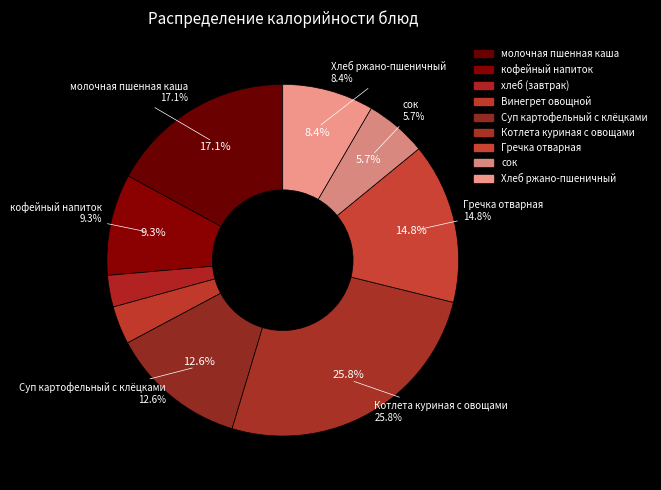

Combined, what portion of the pie is Хлеб ржано-пшеничный and Гречка отварная?

23.2%